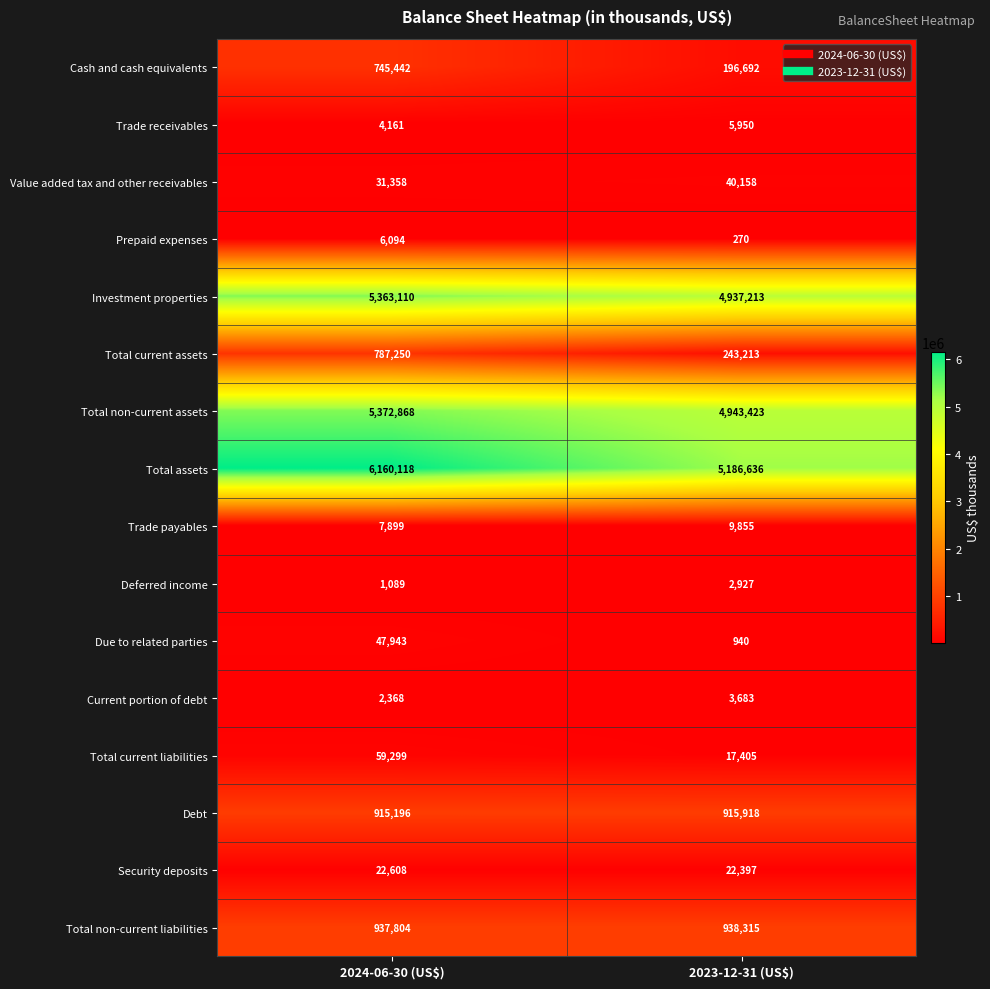

What is the difference between the highest and lowest values at 2023-12-31 (US$)?

5186366